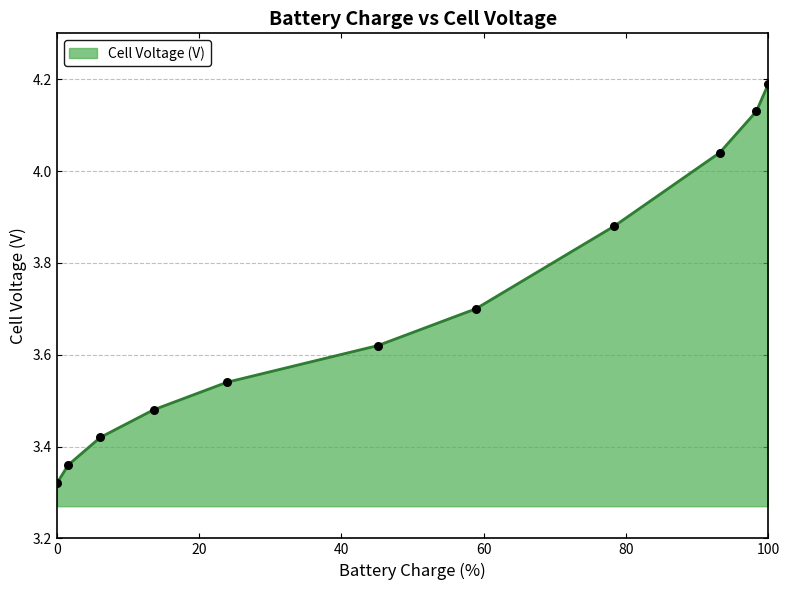

What is the maximum value shown in the chart?

4.2